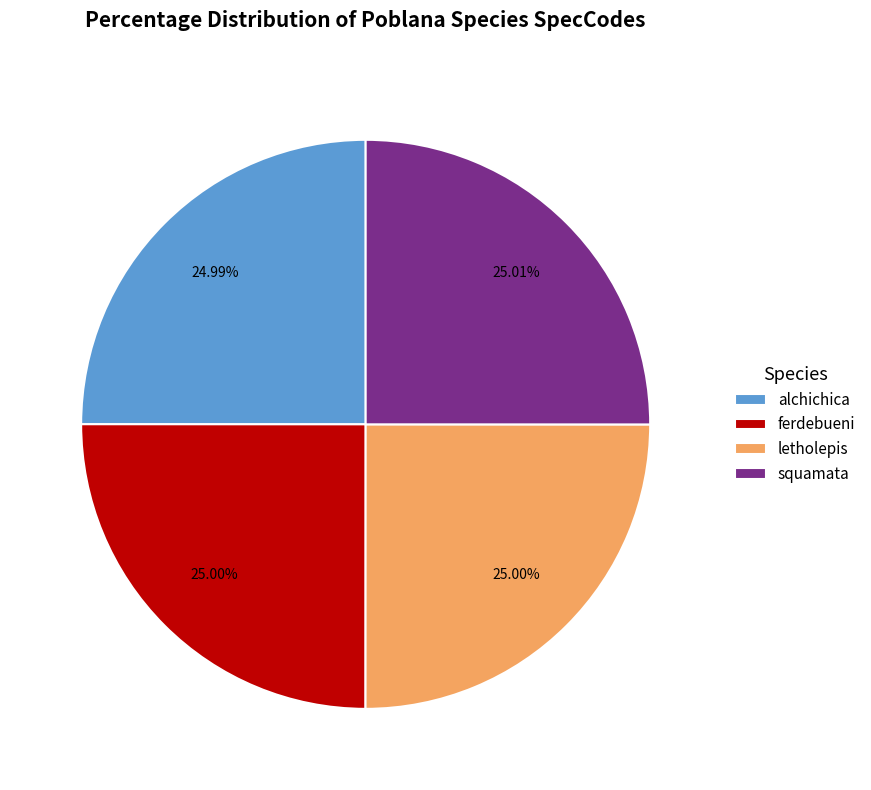

The alchichica slice represents 33% of the pie. True or false?

False